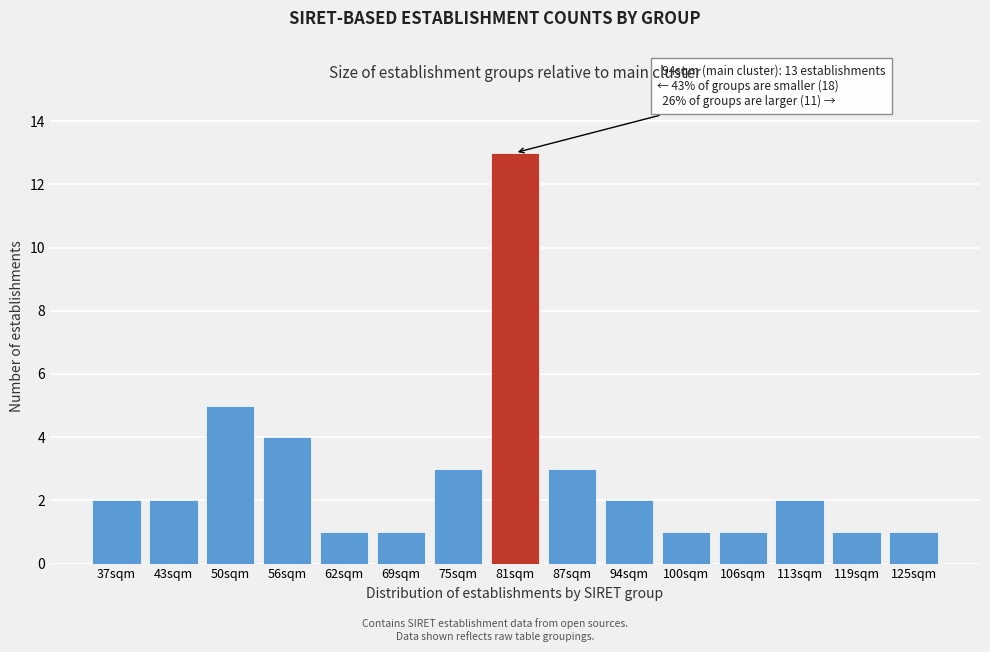

Reading left to right, transcribe all the data shown in this chart.

2	2	5	4	1	1	3	13	3	2	1	1	2	1	1